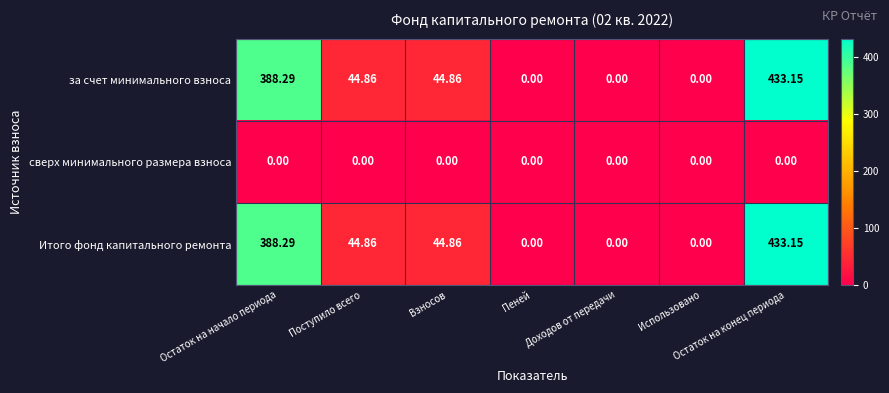

At which category is the sum across all series the highest?

Остаток на конец периода